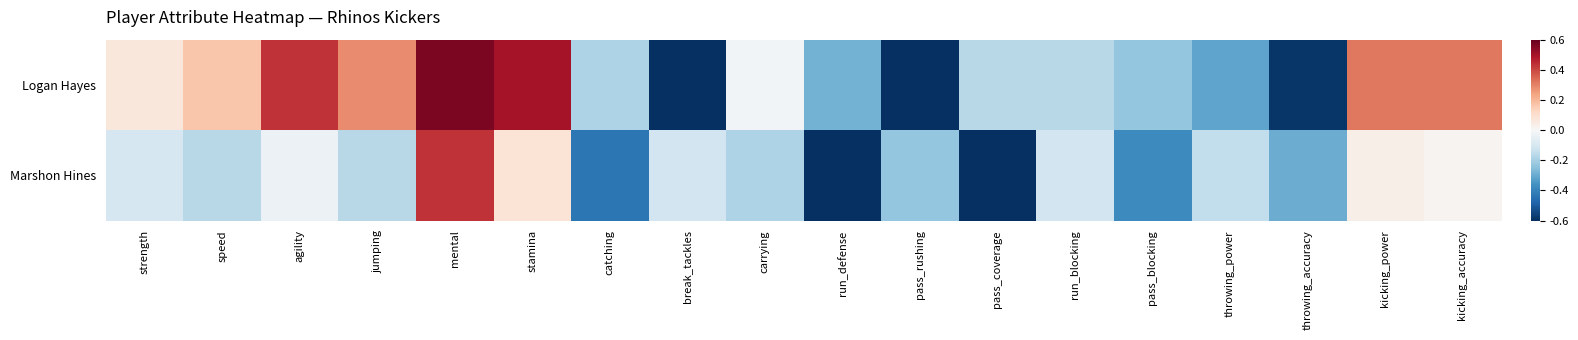

How many categories are shown in the chart?

18